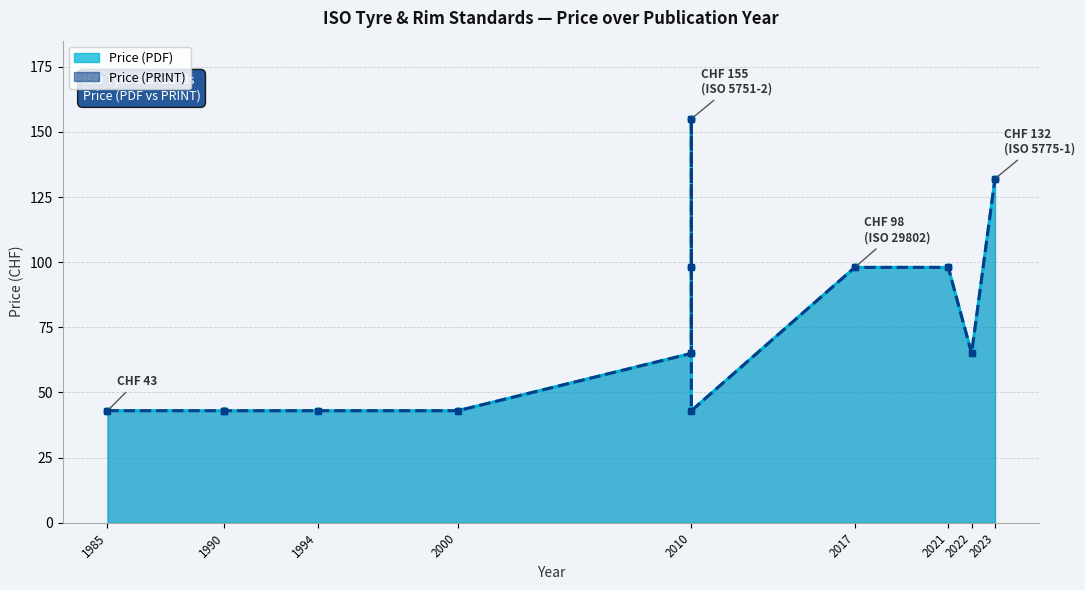

At 2010, list the series in order from smallest to largest.

Price (PDF), Price (PRINT)